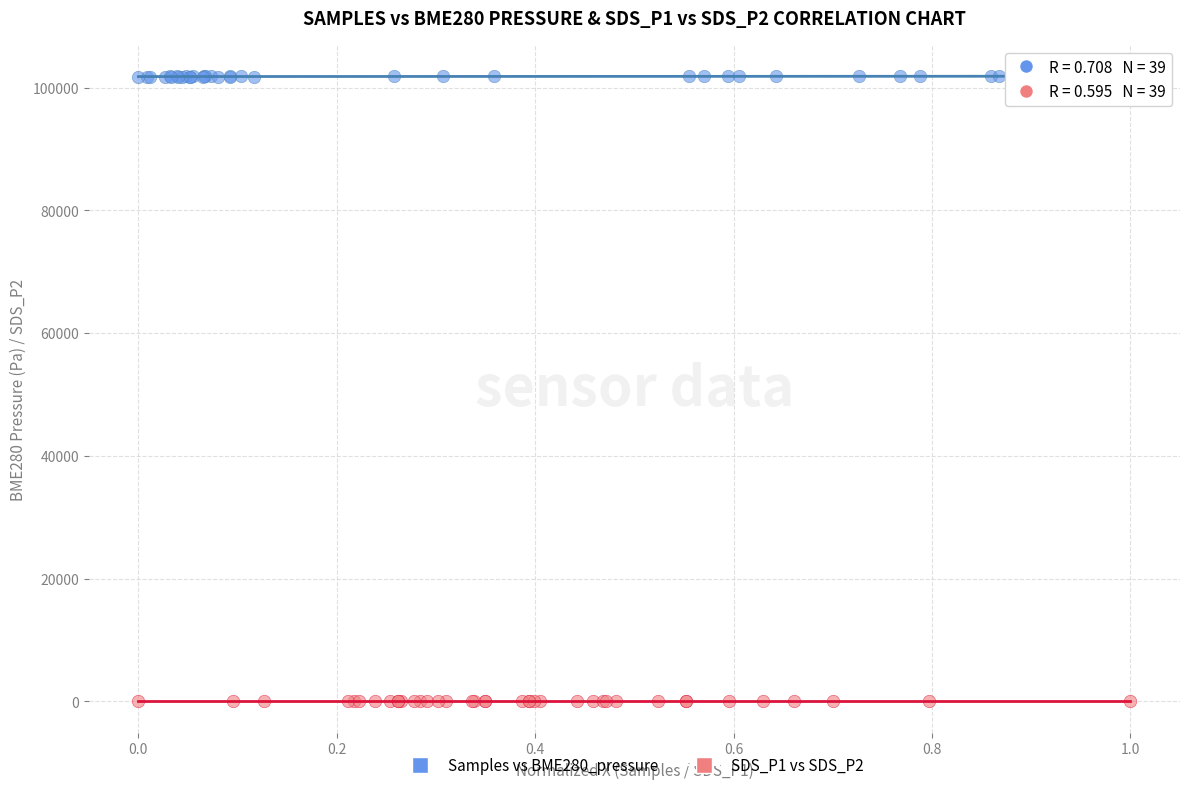

Which series reaches the minimum Y coordinate?

SDS_P1 vs SDS_P2